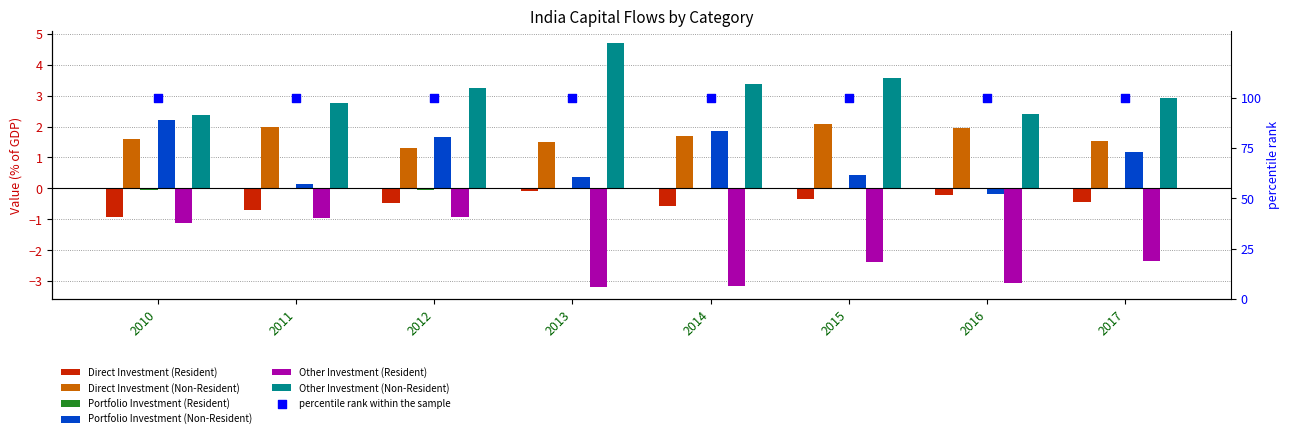

Which series has the largest total across all categories?

Other Investment (Non-Resident)